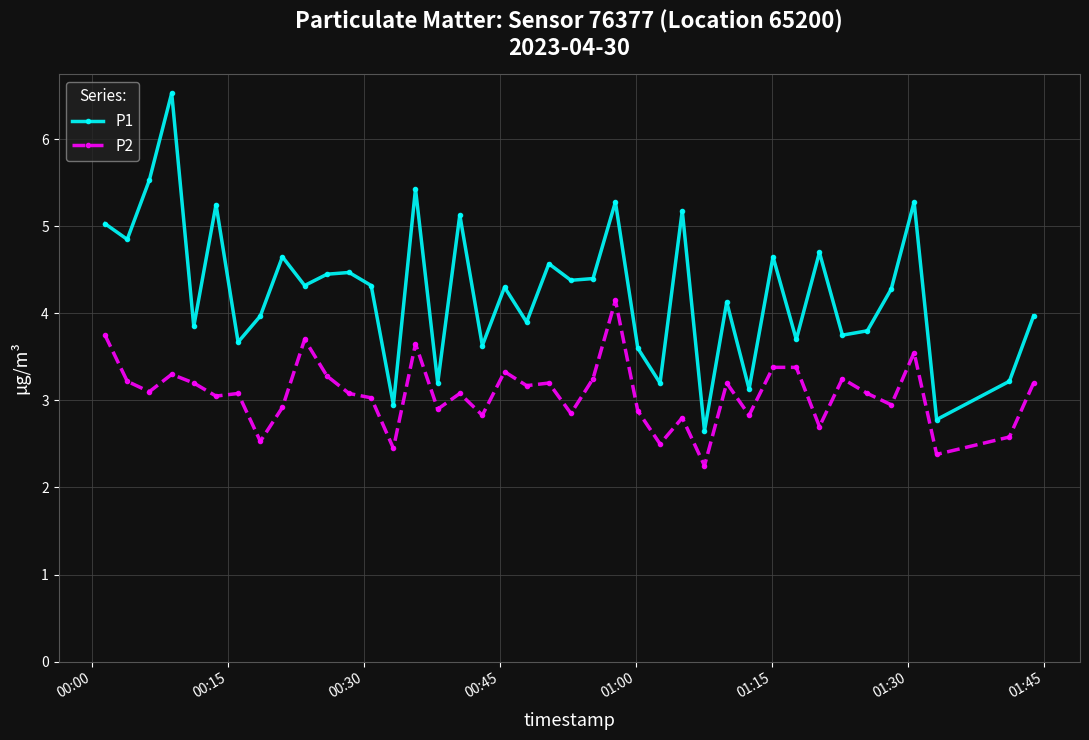

True or false: P1 and P2 intersect in this chart.

False